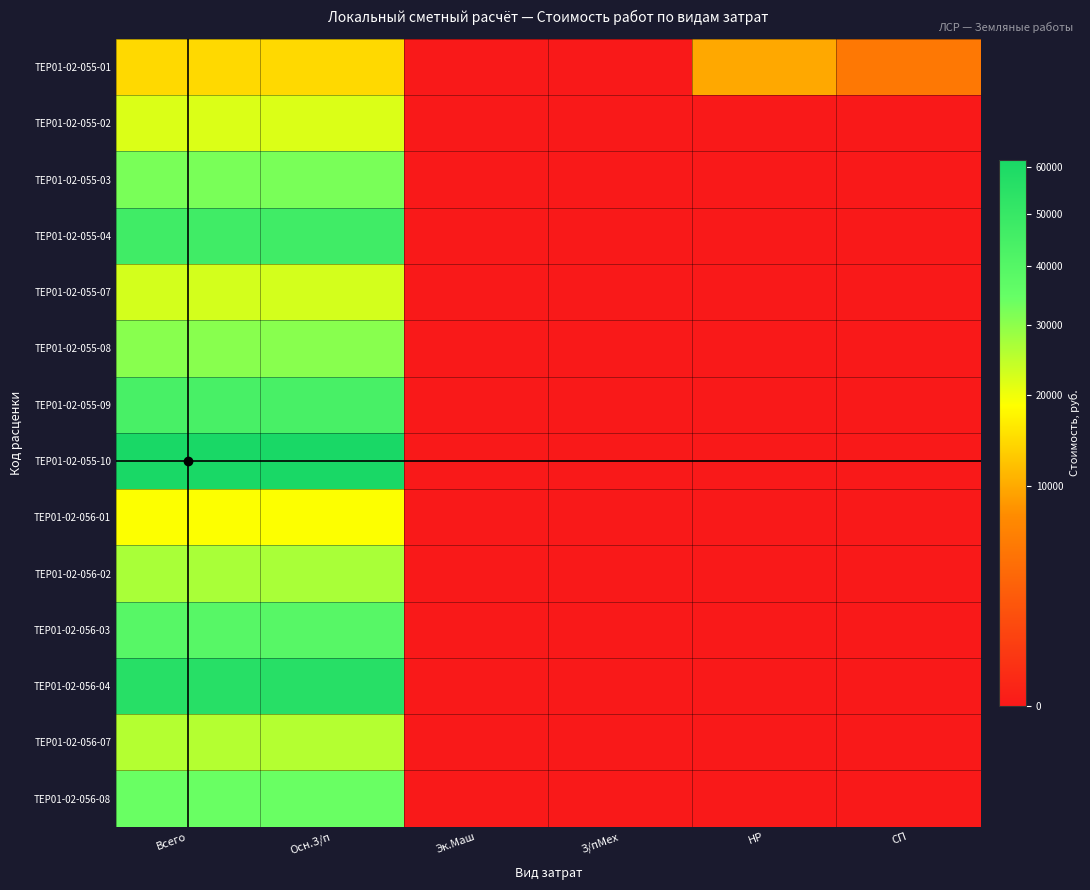

Which label corresponds to the largest value in the chart?

Всего